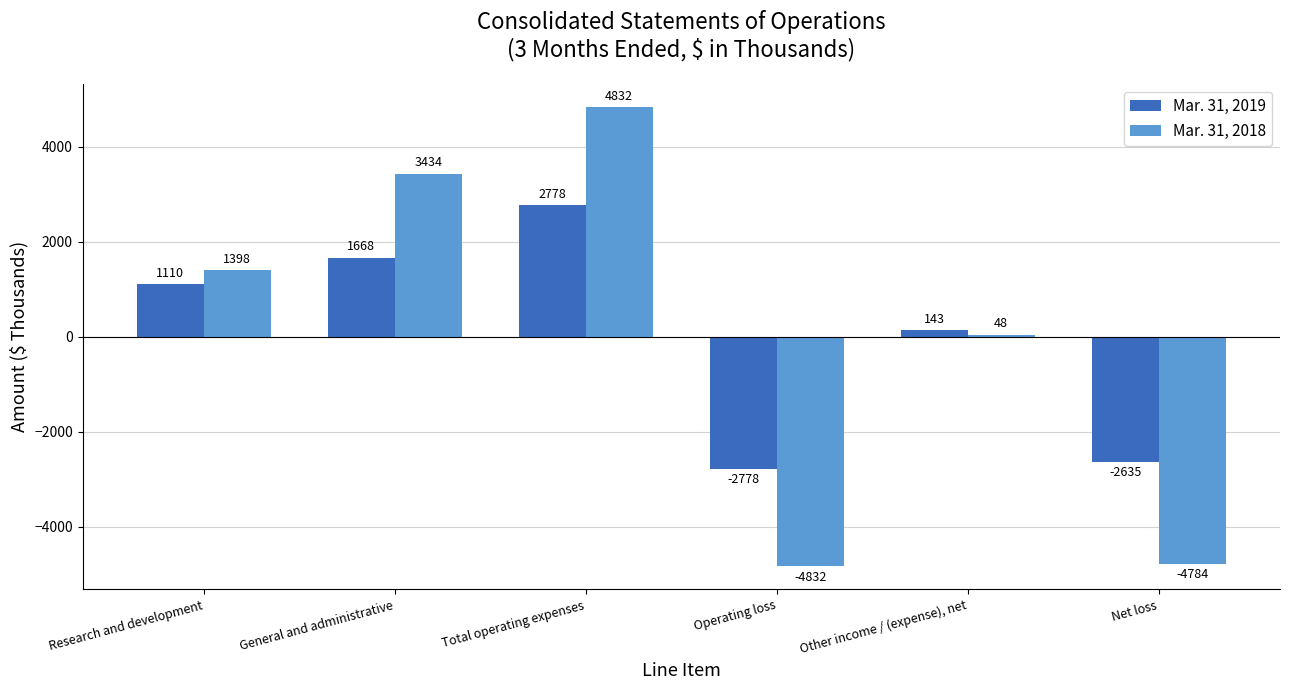

What is the lowest value of the Mar. 31, 2018 series?

-4832